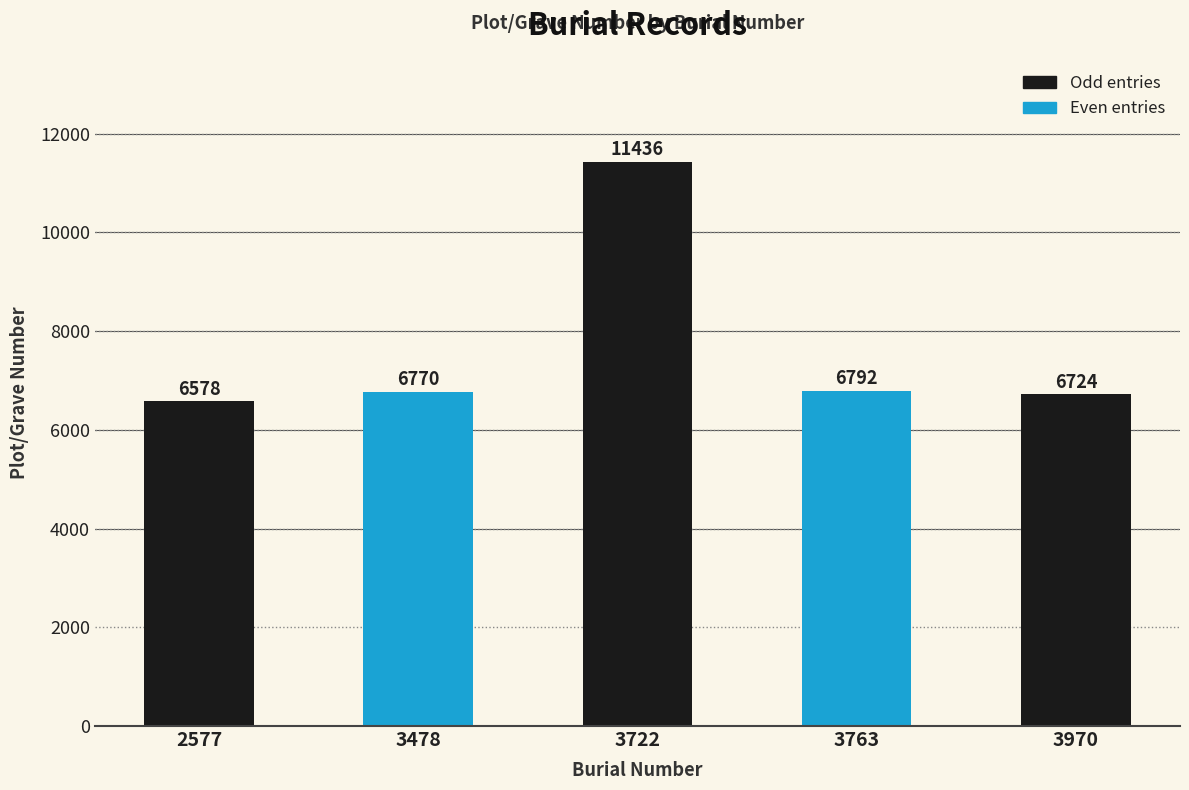

Is it true that the value at 3722 is 5995?

False